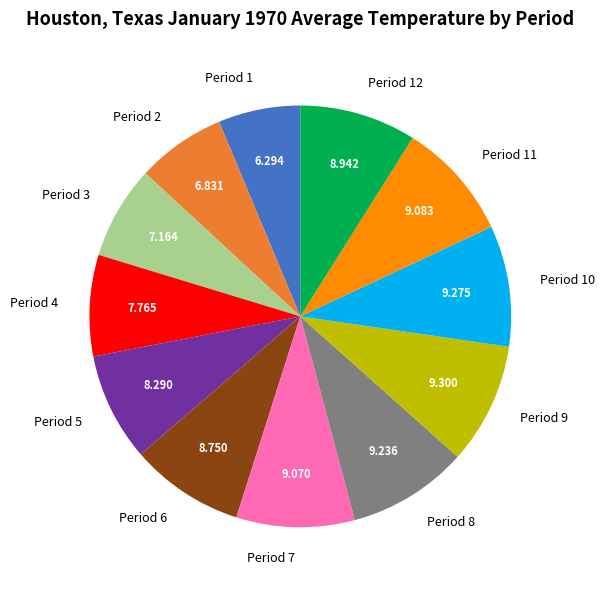

The Period 9 slice represents 9% of the pie. True or false?

True